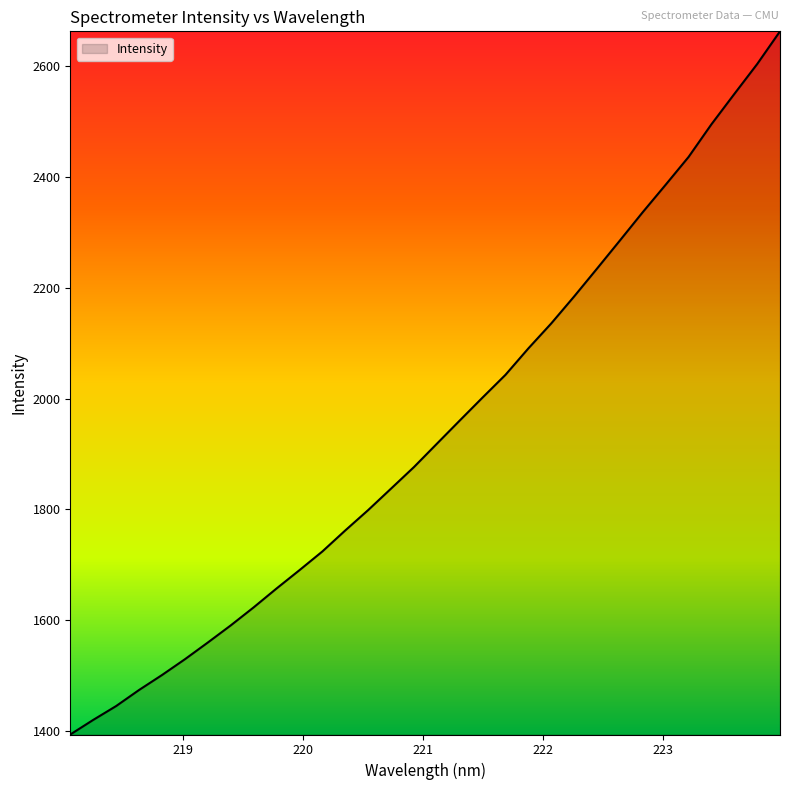

What is the difference between the maximum and minimum values?

1268.8